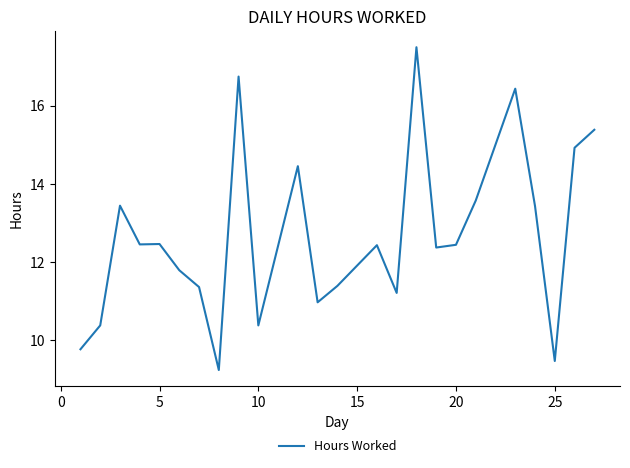

True or false: there are more than 0 points higher than both neighbors.

True